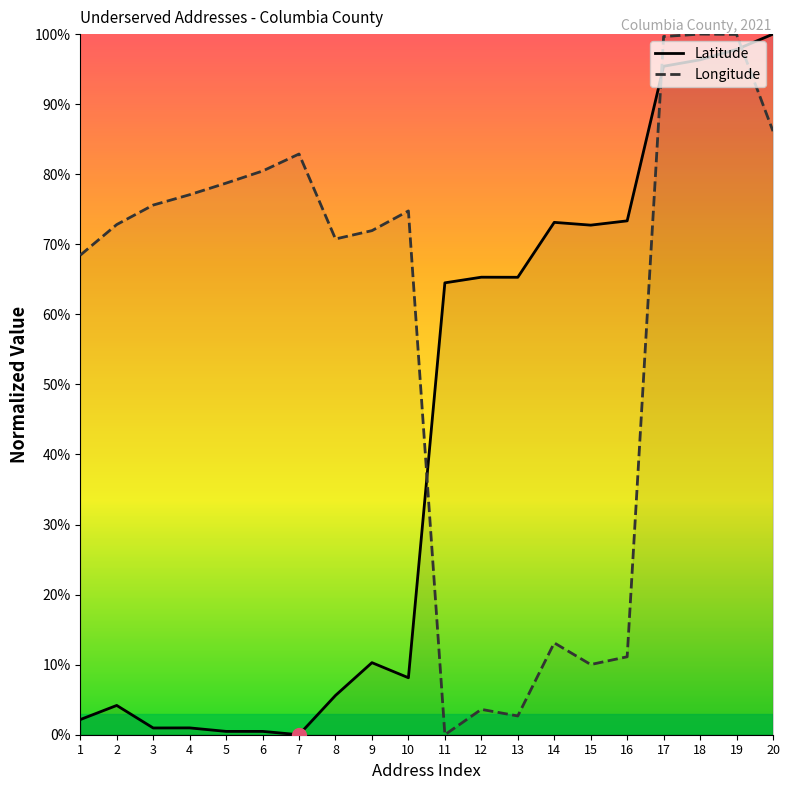

How many data points does each series have?

20